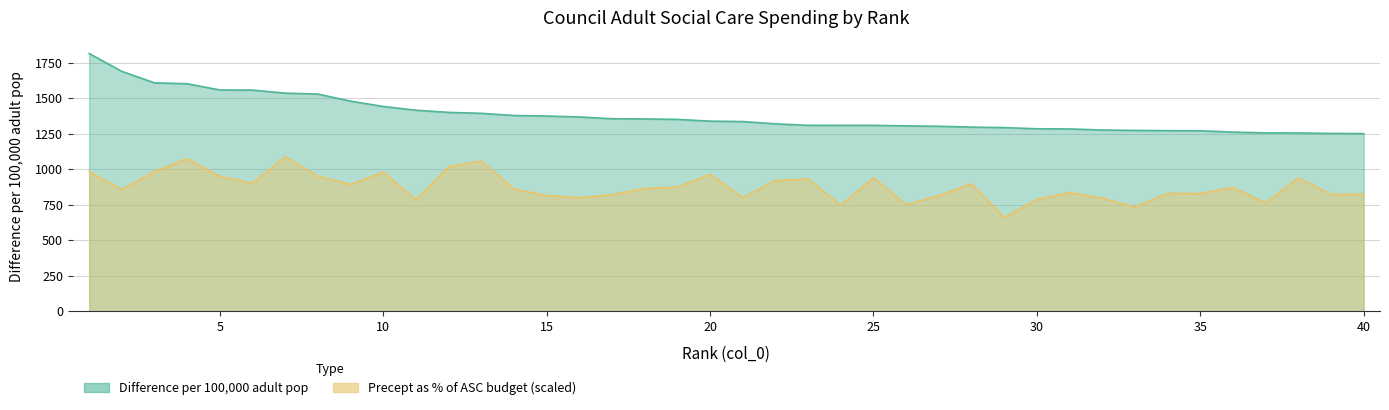

How many lines are shown in the chart?

2